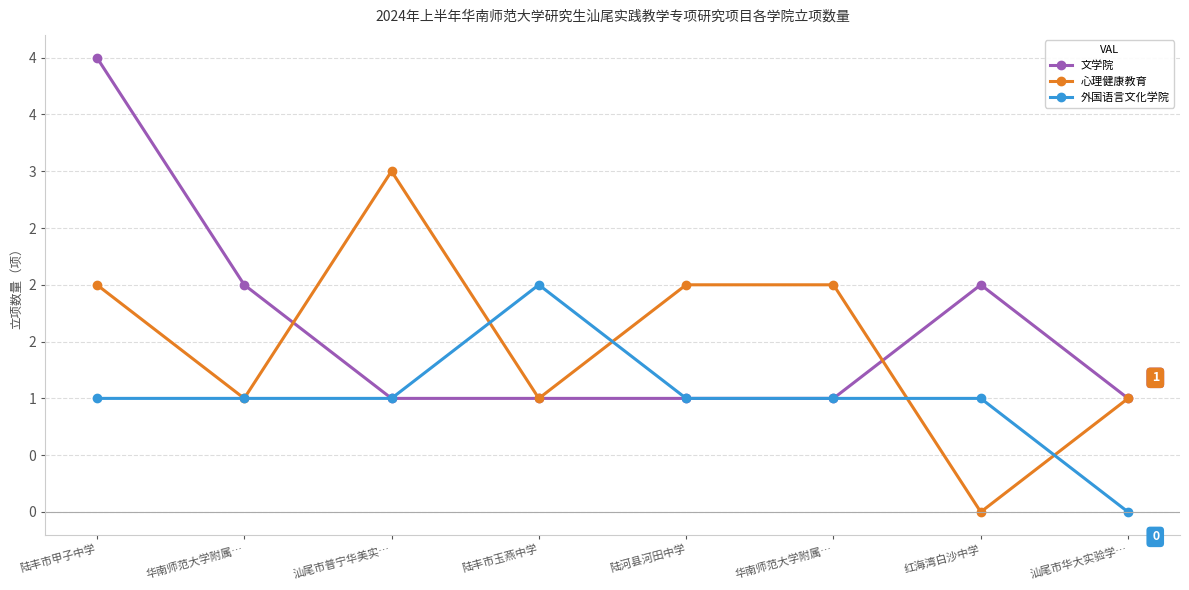

Is this an area chart (filled region under the line)?

No